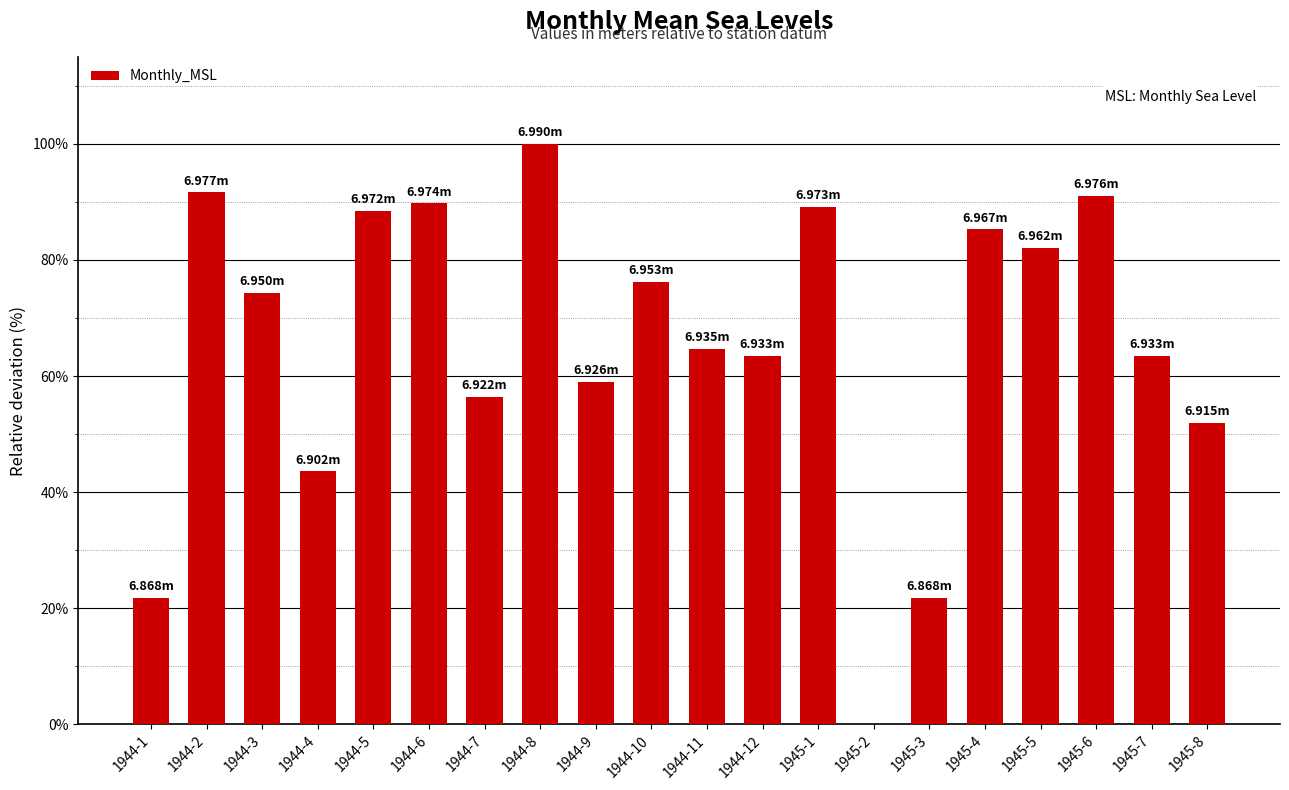

Reading right to left, list all the values displayed in this chart.

51.9	63.5	91.0	82.1	85.3	21.8	0.0	89.1	63.5	64.7	76.3	59.0	100.0	56.4	89.7	88.5	43.6	74.4	91.7	21.8